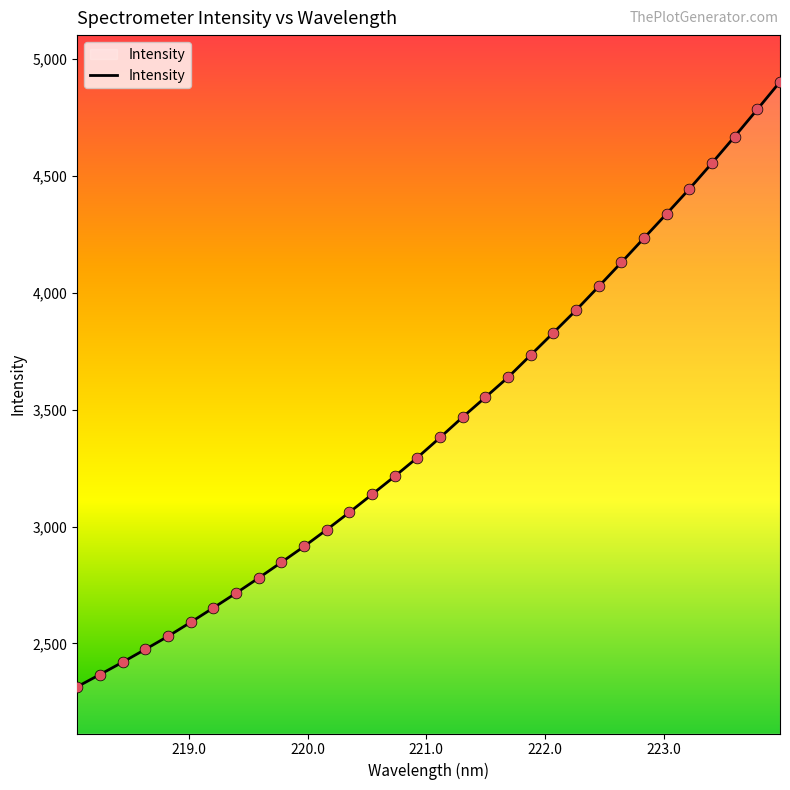

What is the minimum value shown in the chart?

2314.5